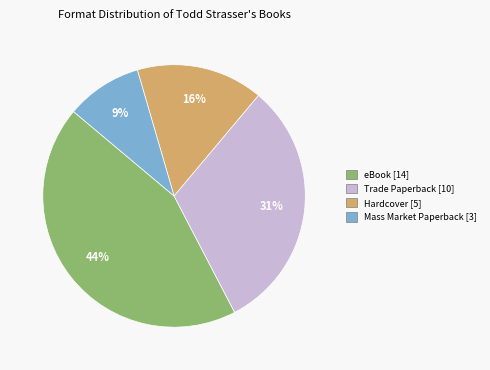

Is there a majority slice in this chart?

No